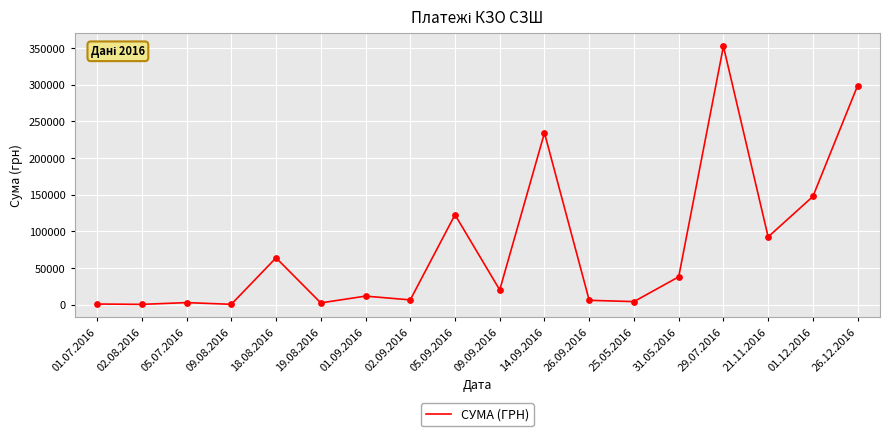

What is the ratio of the value at 02.09.2016 to the value at 05.07.2016?

2.4